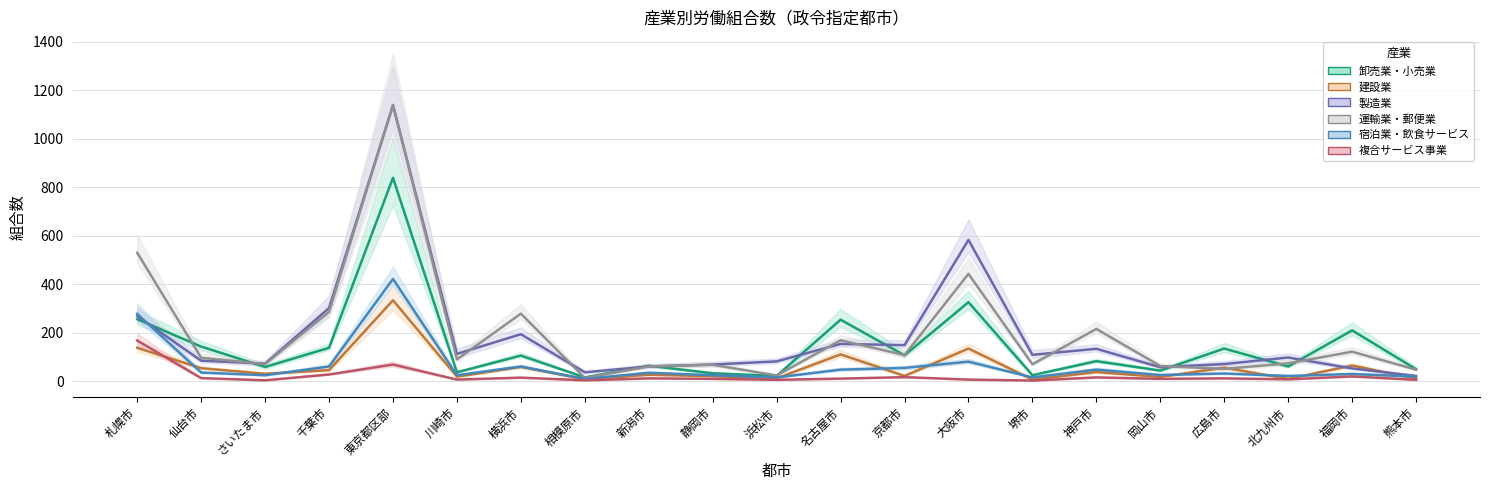

At which category does 宿泊業・飲食サービス reach its first local peak?

東京都区部